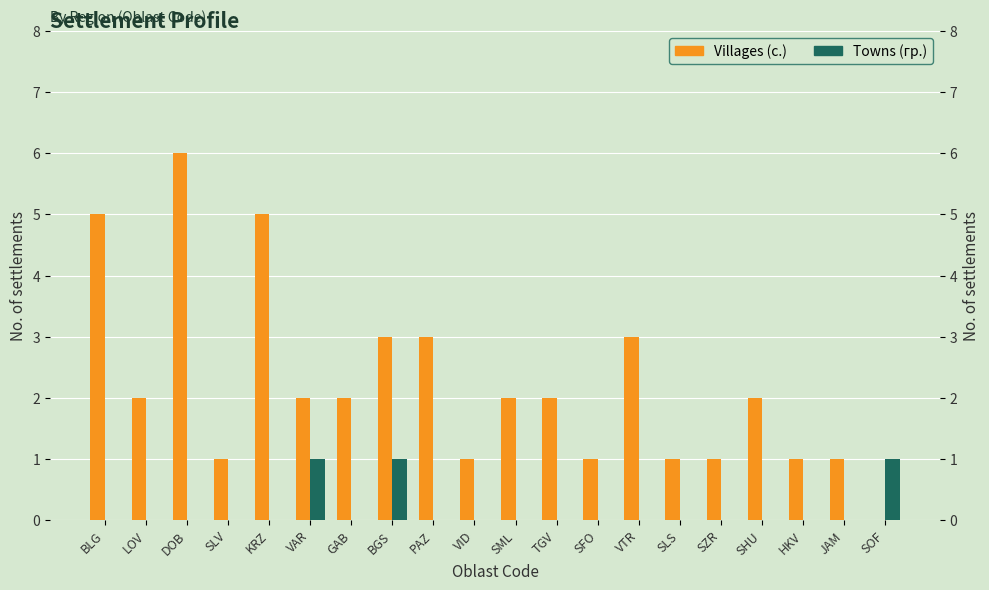

Which series has the widest spread of values?

Villages (с.)